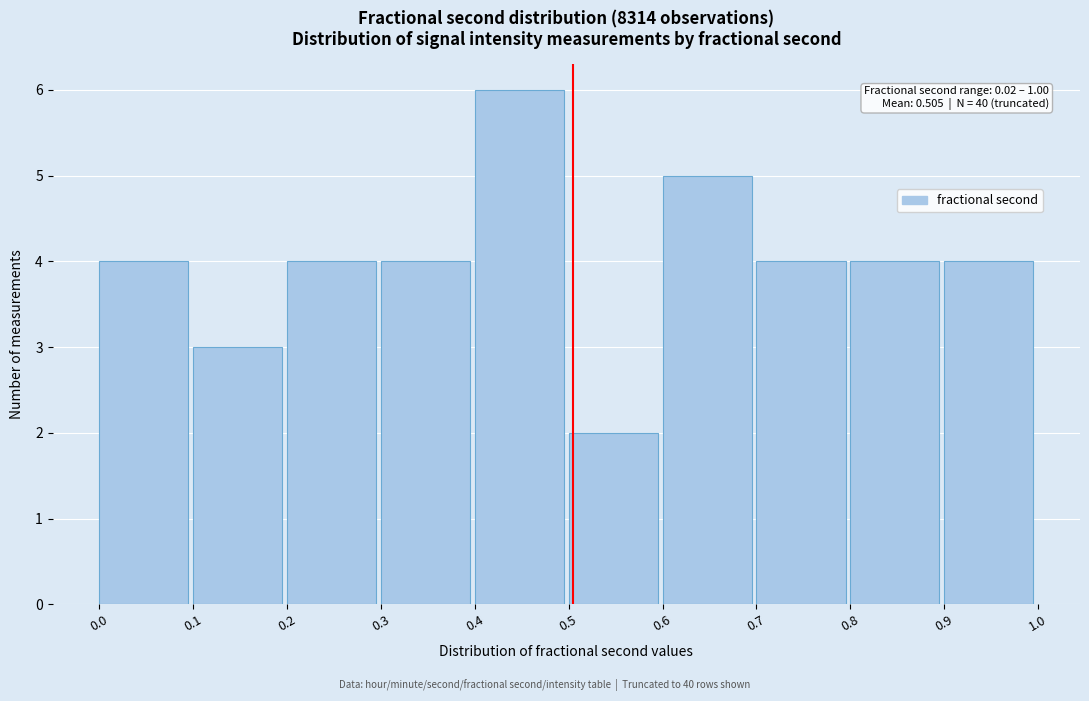

Over which range of the x-axis is the bar tallest?

0.4 to 0.5